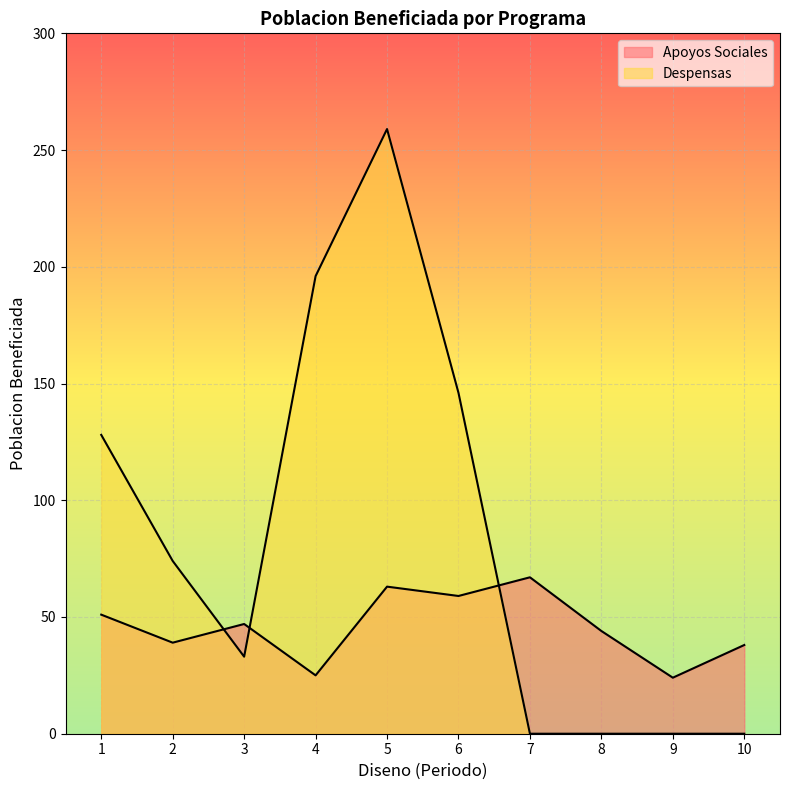

Which series changed the most between 5 and 10?

Despensas